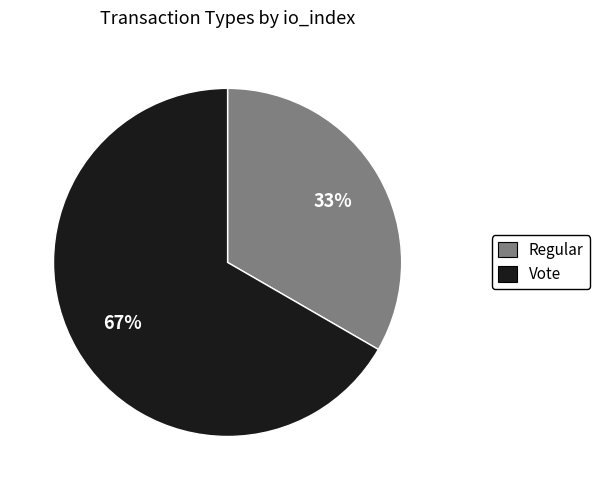

Do Vote and Regular together represent more than half of the pie?

Yes